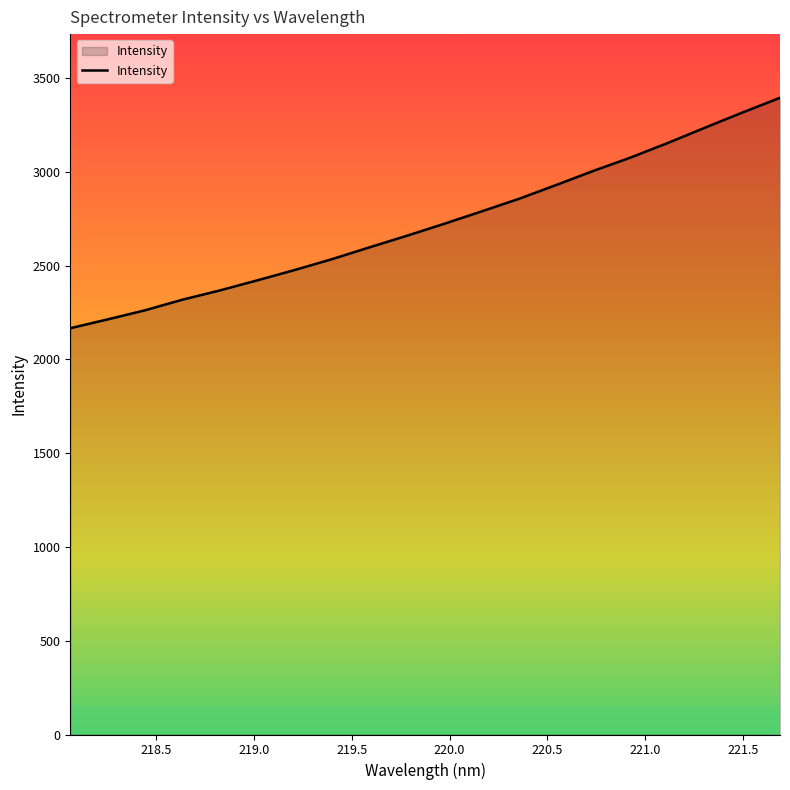

What is the greatest value displayed?

3394.8